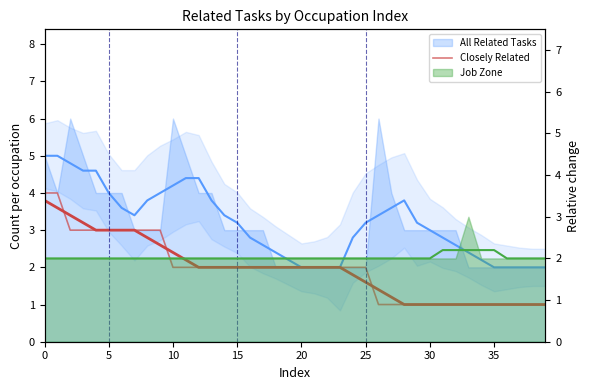

What is the difference between the maximum and minimum values?

3